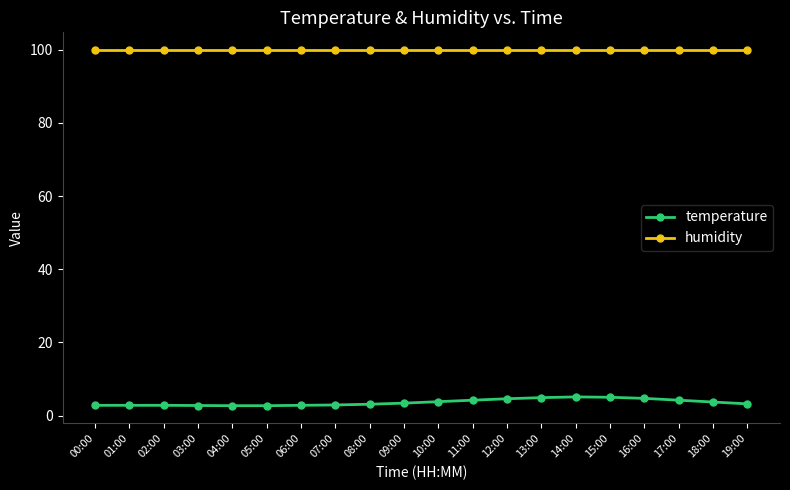

How many distinct data groups are displayed?

2